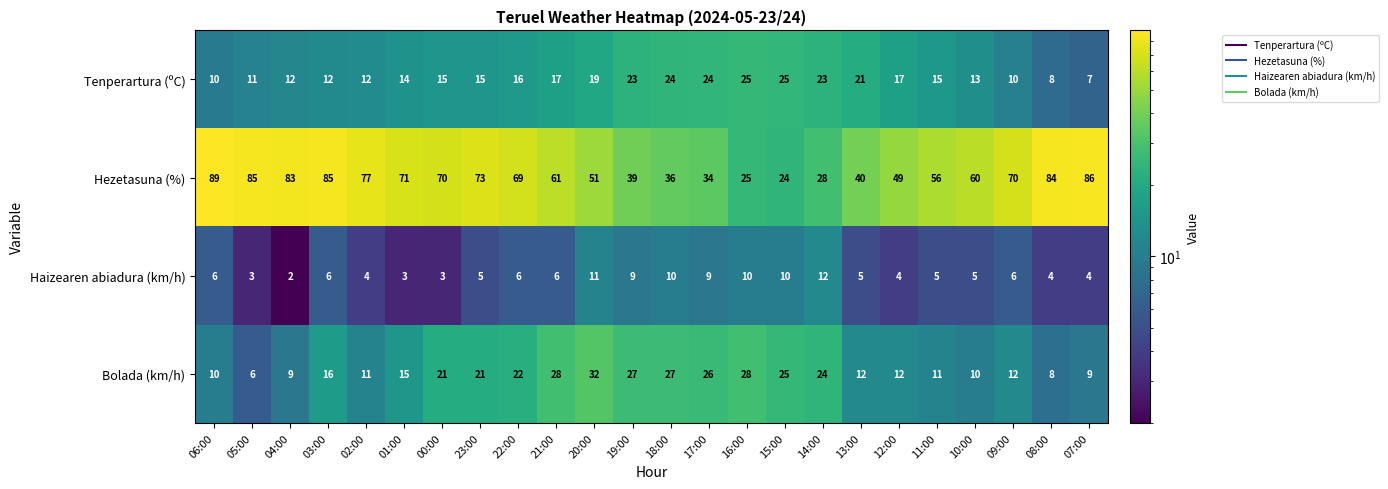

Which label corresponds to the smallest value in the chart?

04:00